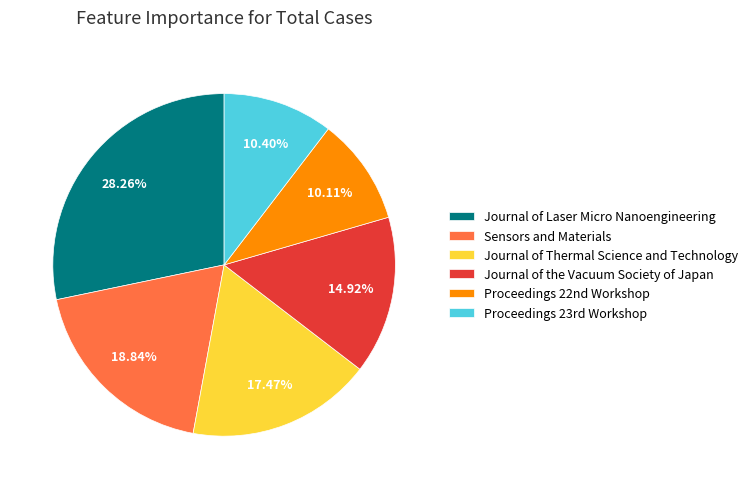

To the nearest percent, what is the difference between the largest and smallest slice percentages?

18%